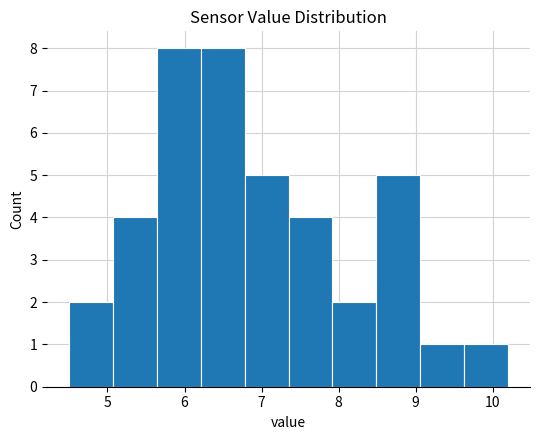

How tall is the bar that spans 6.21 to 6.78 on the x-axis? Neither the bar edges nor the heights are printed on the chart, so give them approximately, as read against the axes.

8